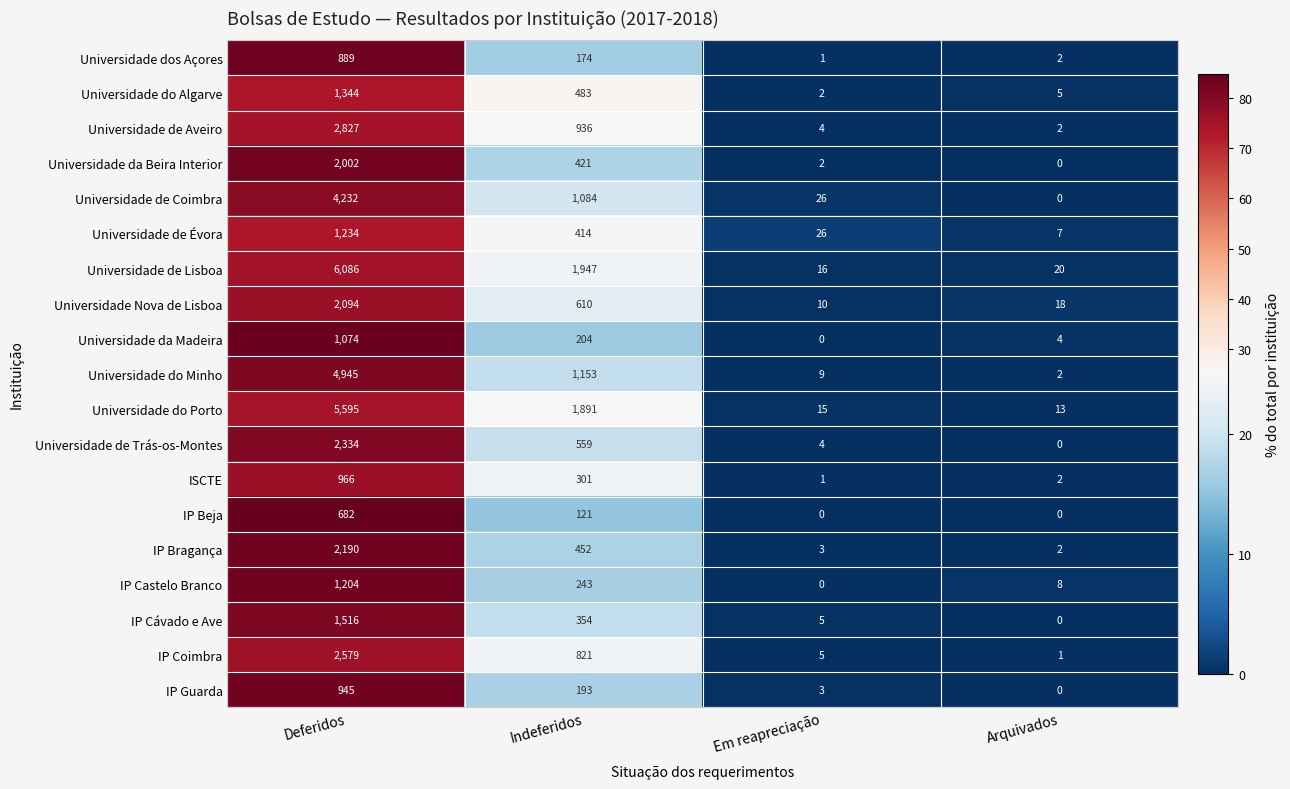

How many values in the IP Bragança series are below 452?

2